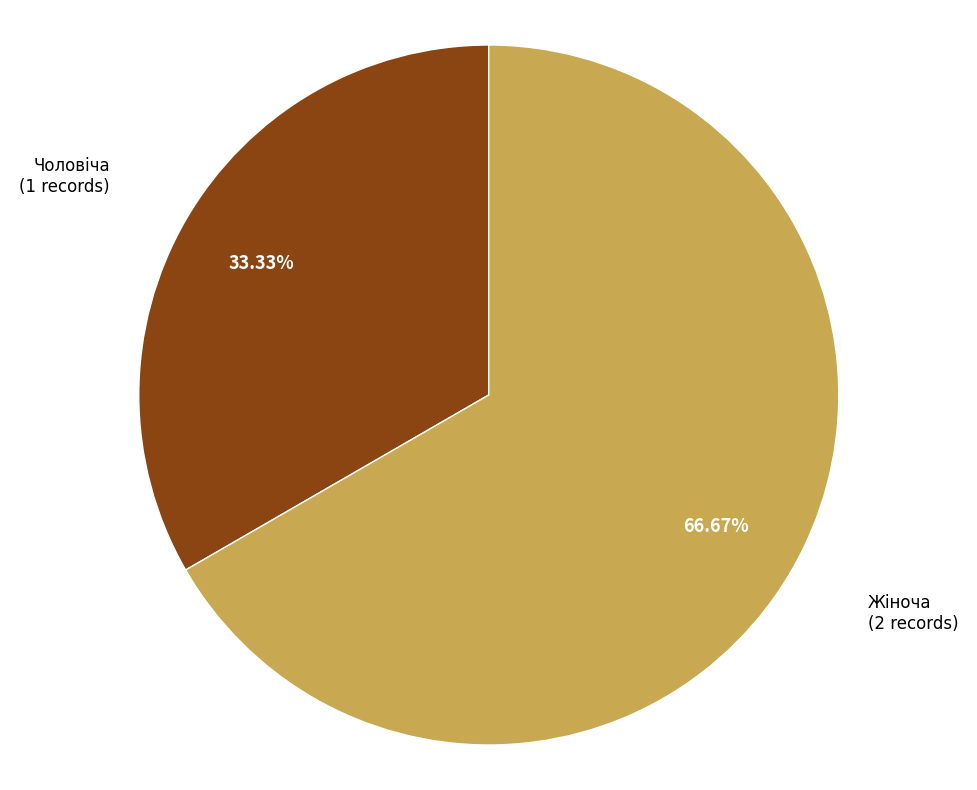

To the nearest percent, what is the difference between the largest and smallest slice percentages?

33%